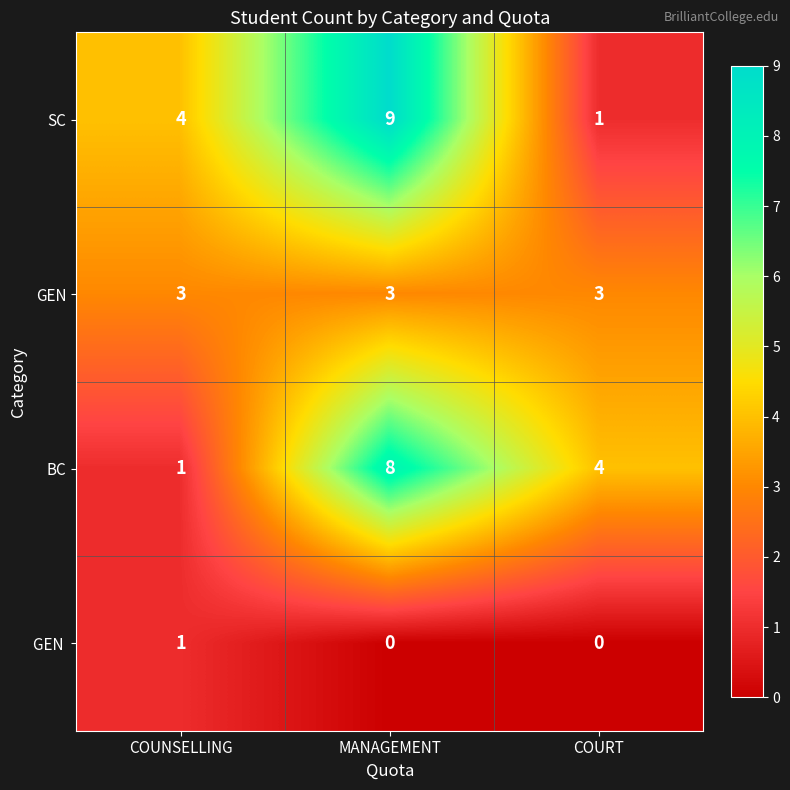

At which category is the sum across all series the highest?

MANAGEMENT